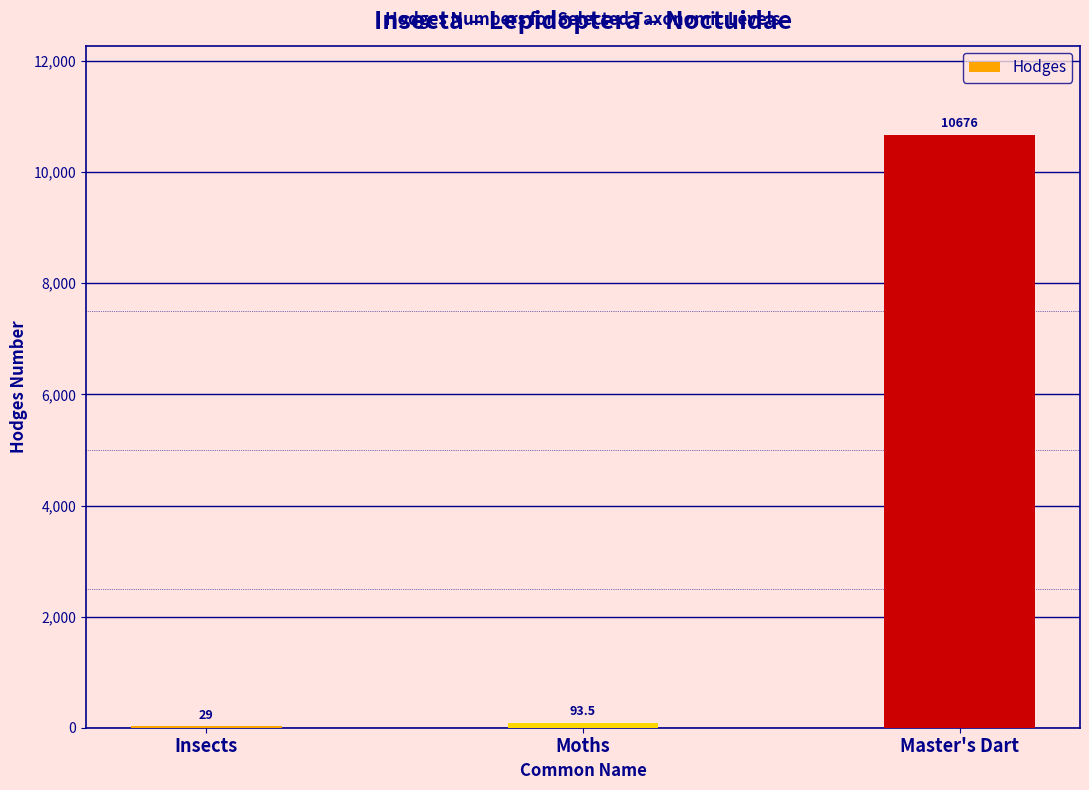

Does the chart contain stacked bars?

No